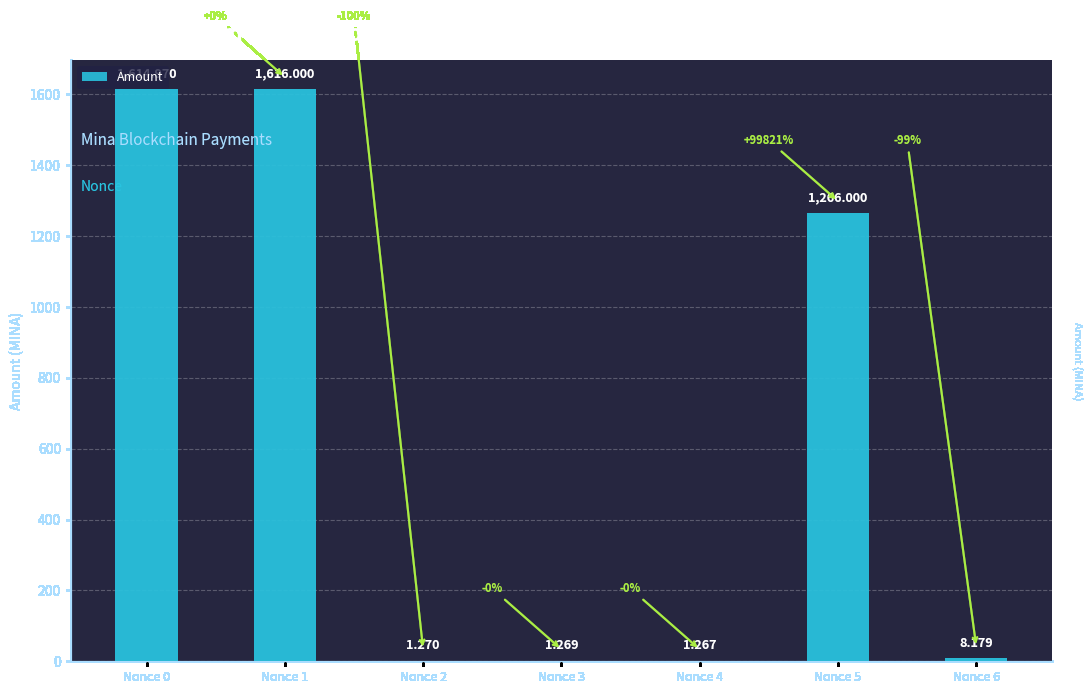

What is the difference between the maximum and minimum values?

1614.7